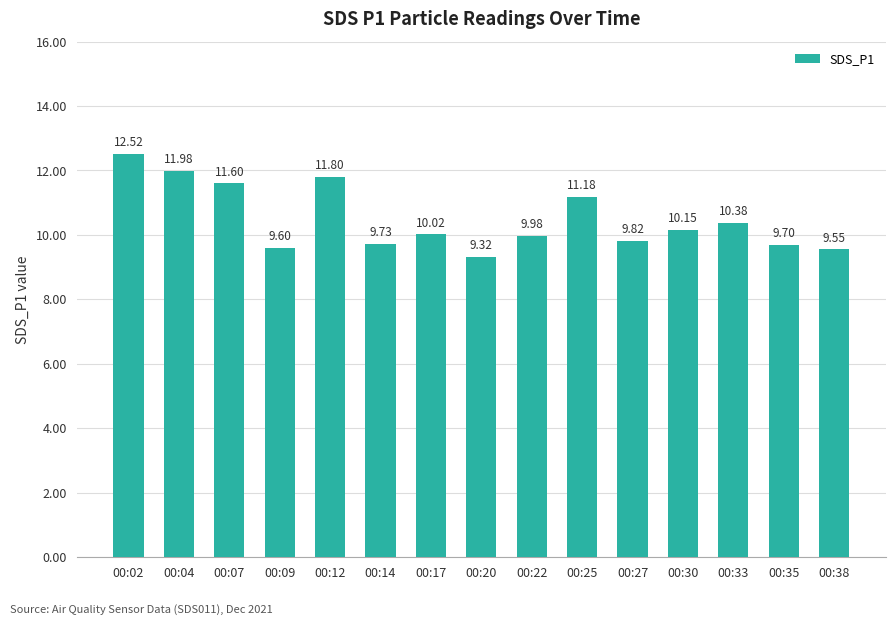

What is the change in value from 00:09 to 00:33?

+0.8